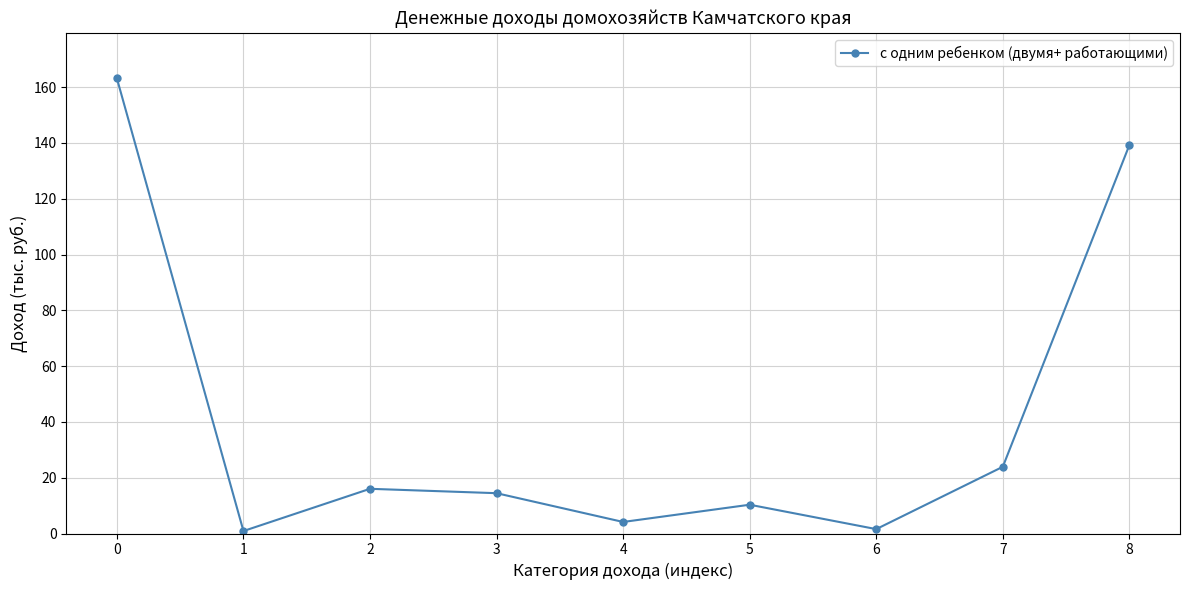

What is the sum of the values at 2 and 5?

26.3